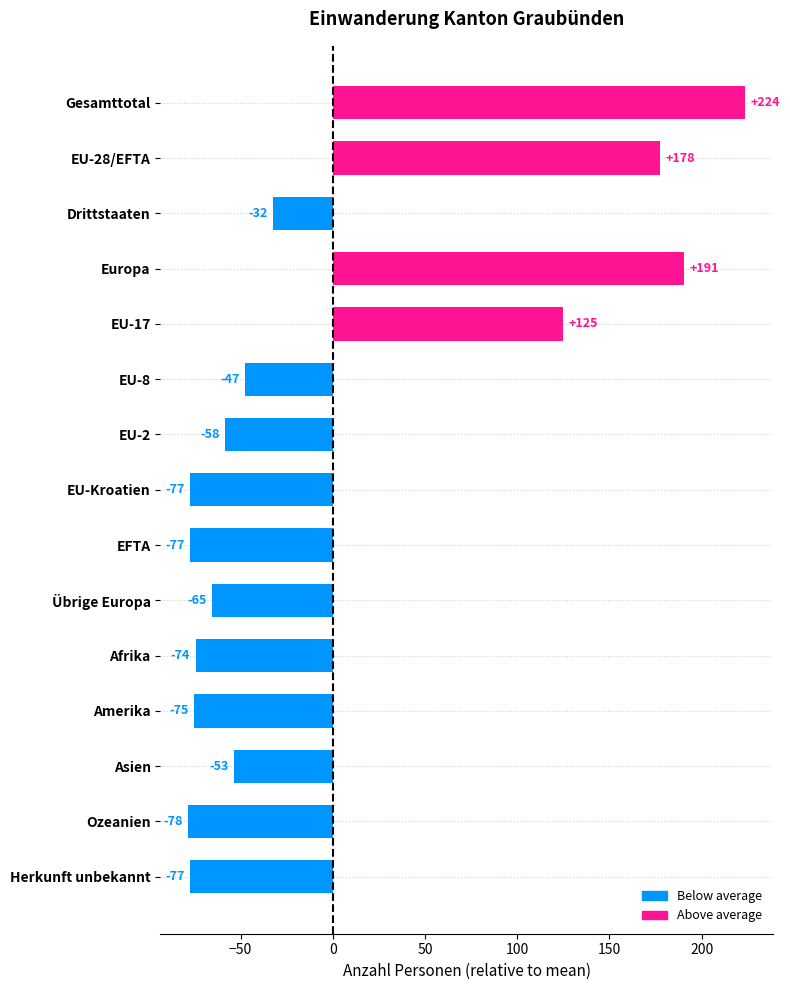

Which has a higher value, Gesamttotal or EU-28/EFTA?

Gesamttotal